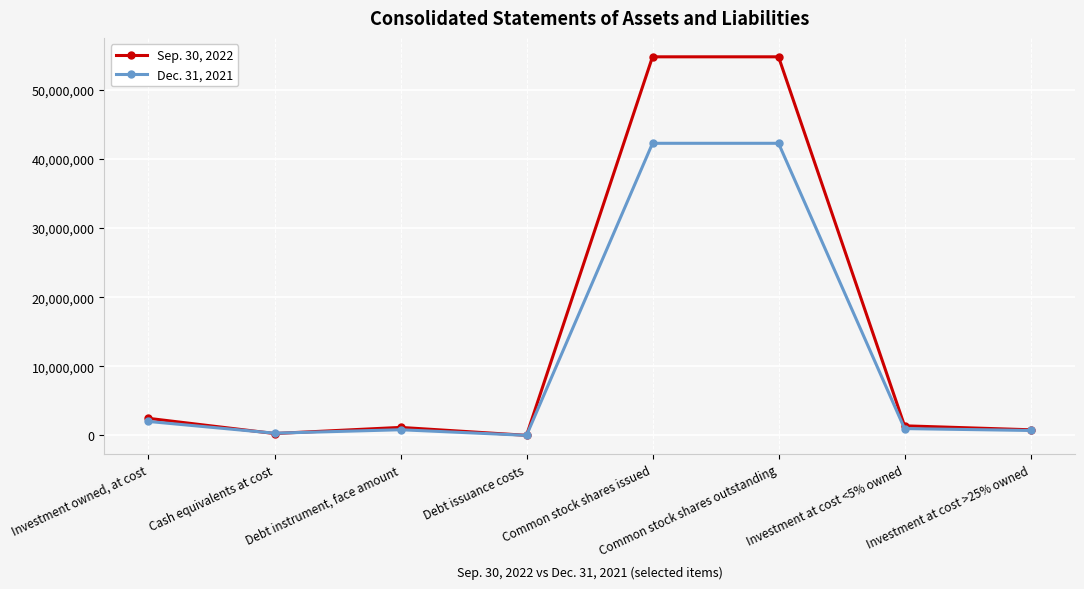

At how many categories does at least one series exceed 20587606?

2